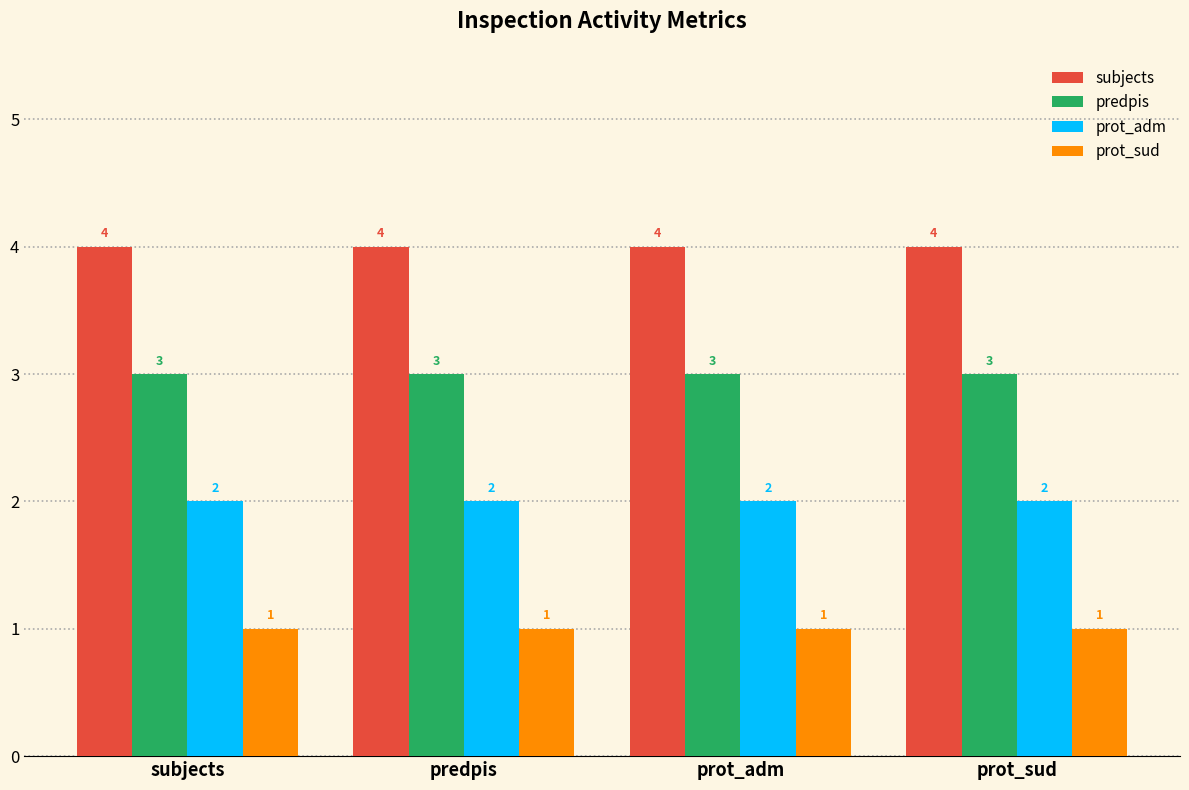

True or false: prot_sud has a value of 1 at prot_adm.

True